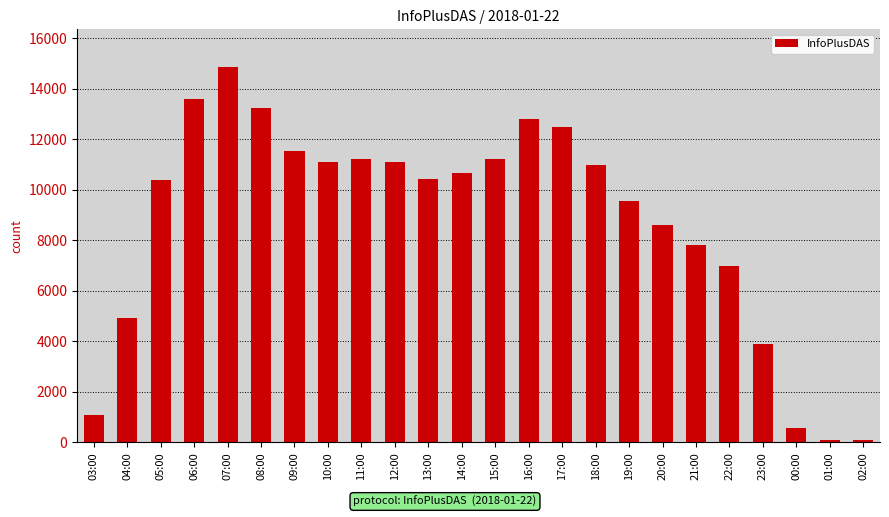

True or false: the data shows 559 at 00:00.

True